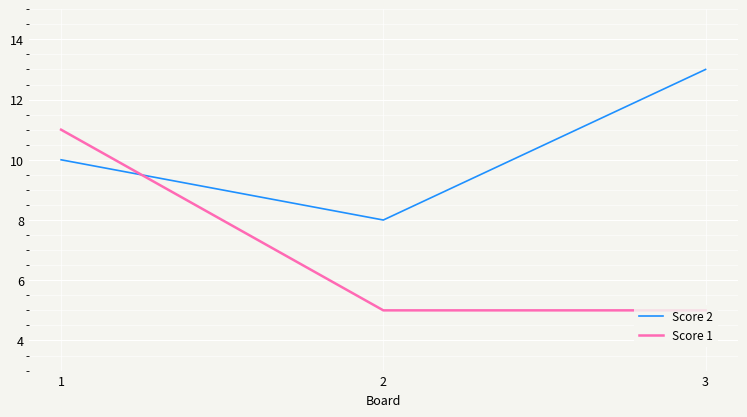

Between 2 and 3, which series saw the biggest shift?

Score 2